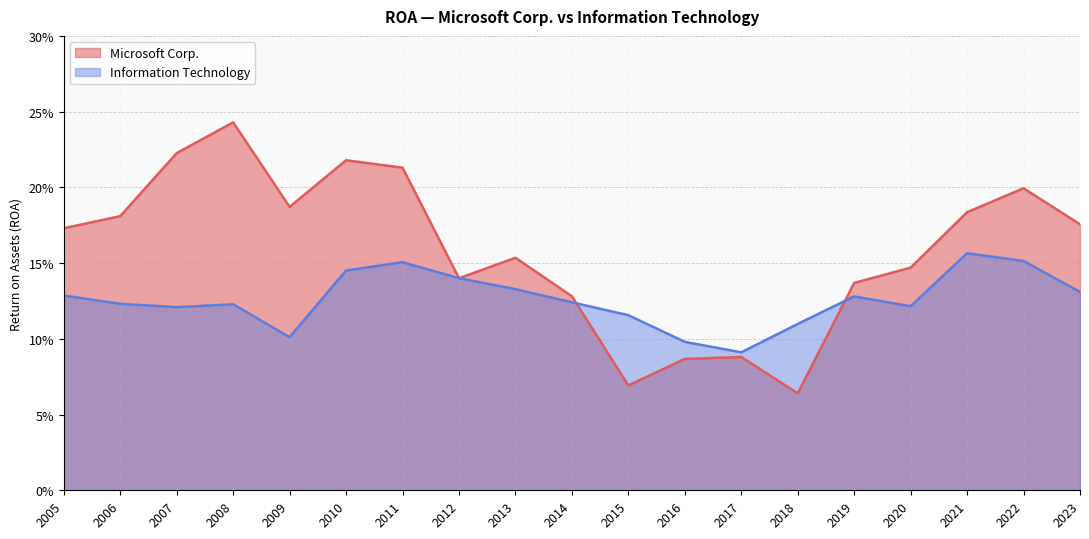

What are all the series names shown in the legend?

Microsoft Corp., Information Technology